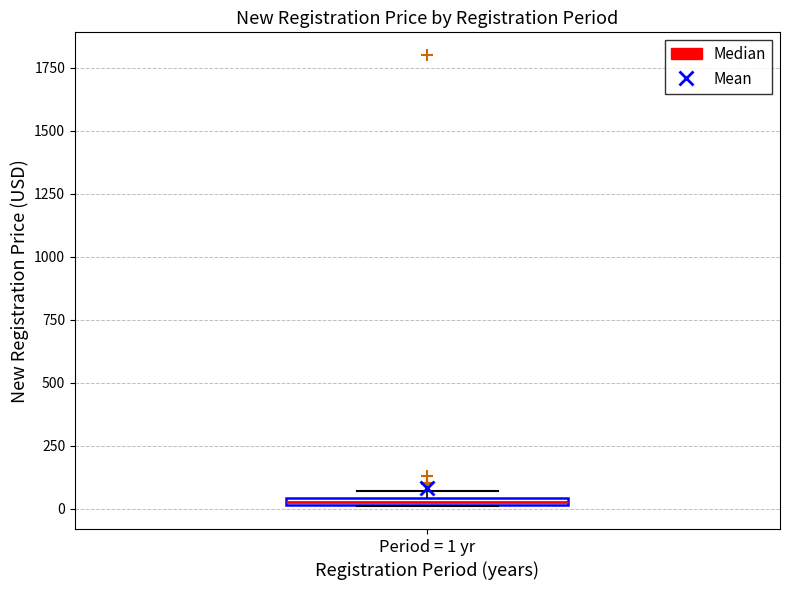

Where is the upper edge of the box for Period = 1 yr on the y-axis? The values are not printed on the chart, so give them approximately, as read against the axis.

50